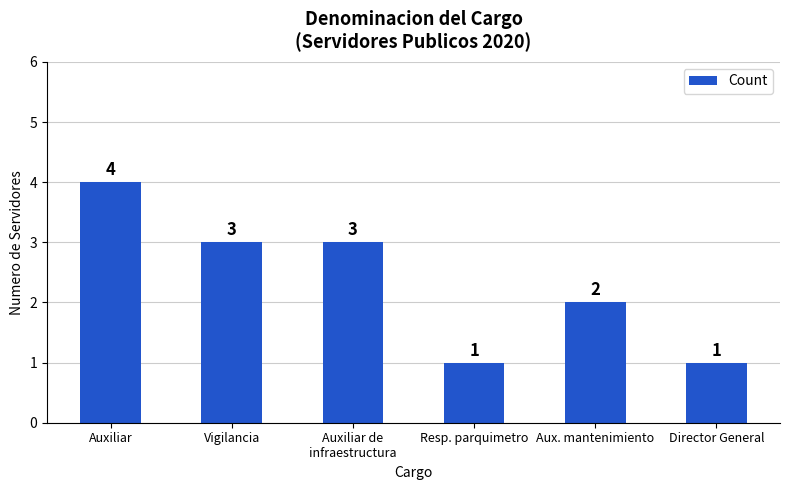

What is the change in value from Auxiliar to Resp. parquimetro?

-3